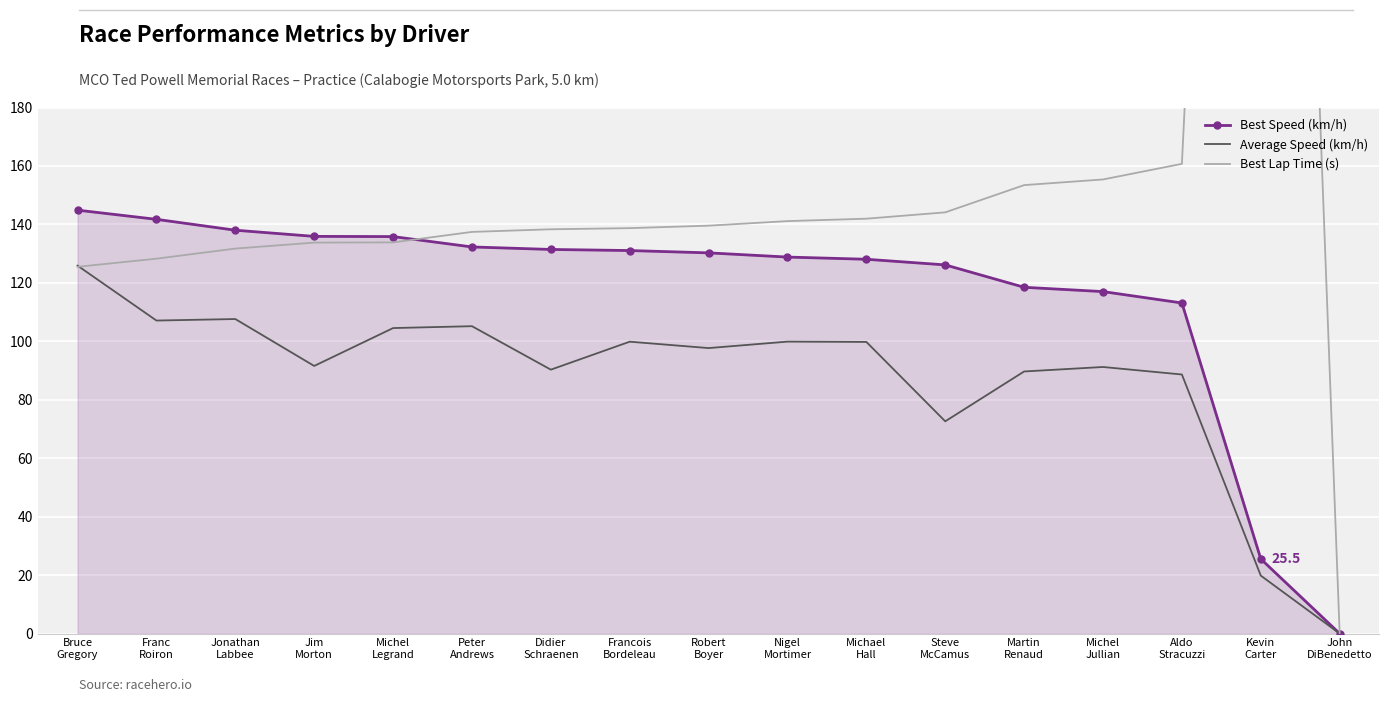

What is the label of the 1st point from the right?

John
DiBenedetto